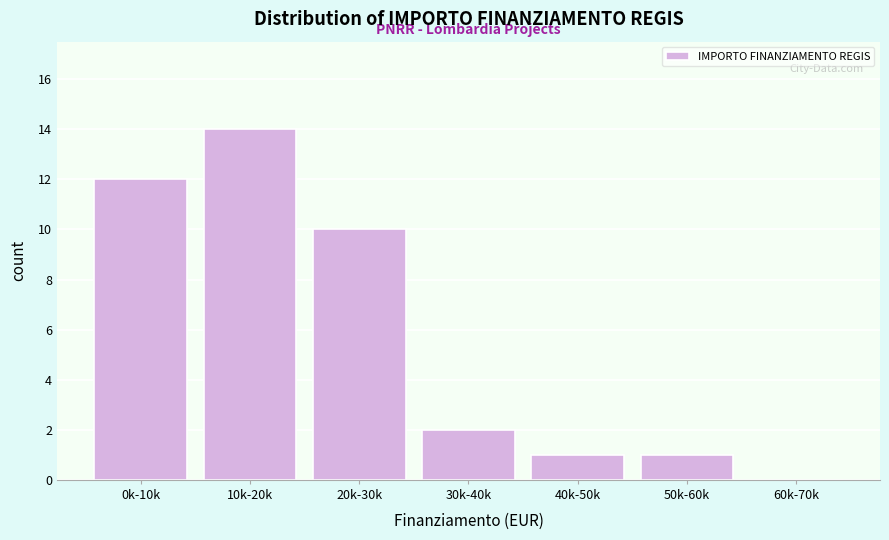

Reading right to left, extract all data points from this chart.

60k-70k=0	50k-60k=1	40k-50k=1	30k-40k=2	20k-30k=10	10k-20k=14	0k-10k=12